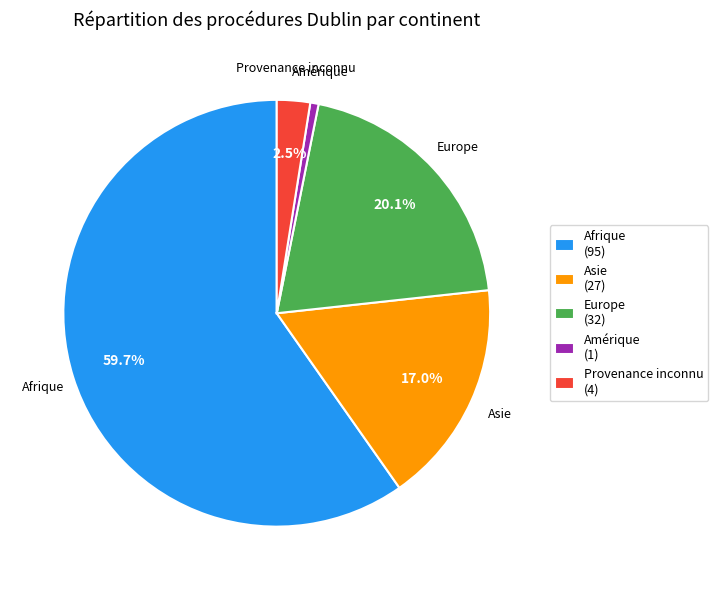

Which slice is the smallest?

Amérique (1)